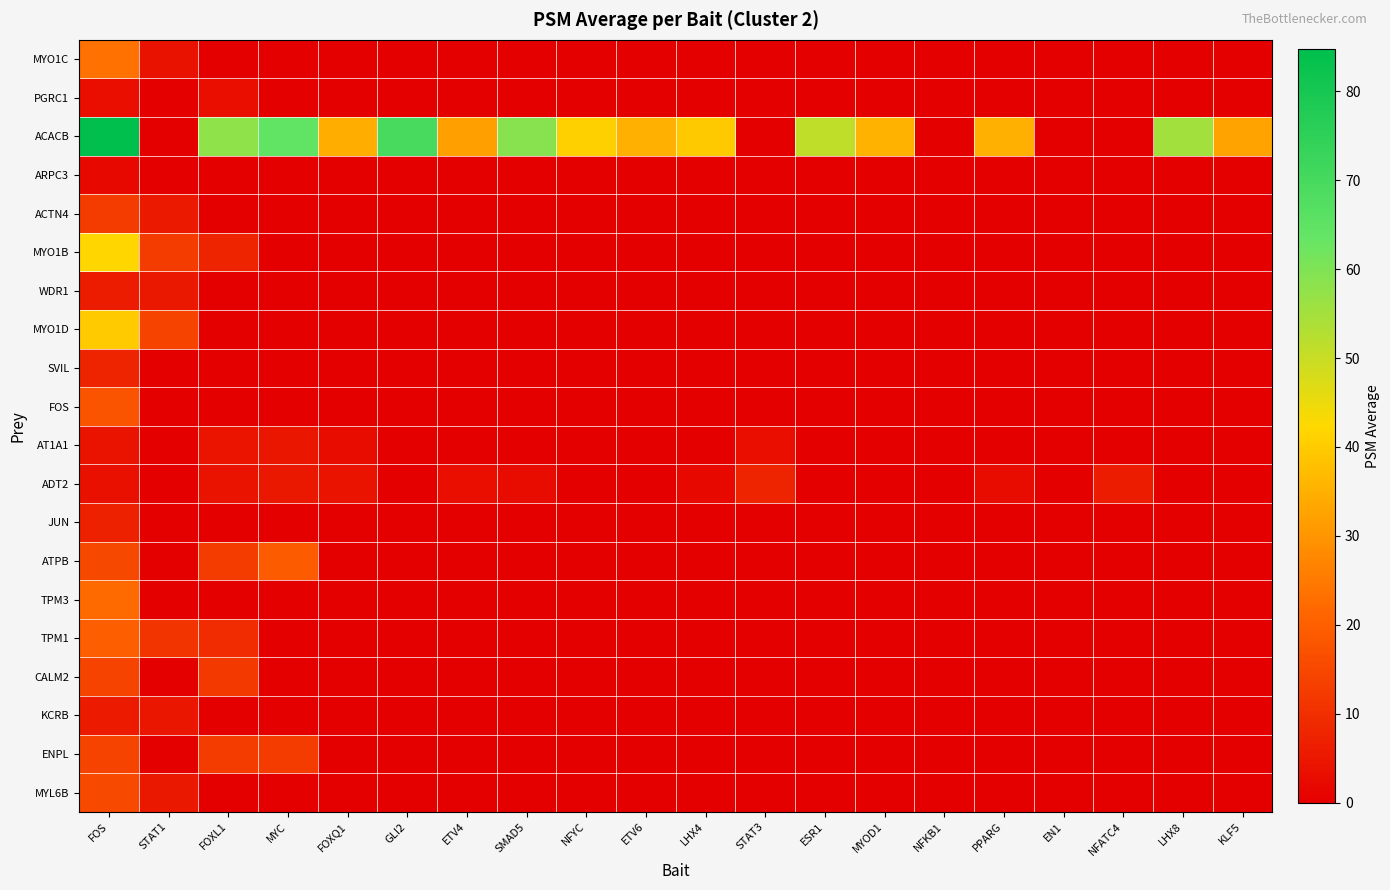

Rank the series at FOXL1 from lowest to highest value.

MYO1C, ARPC3, ACTN4, WDR1, MYO1D, SVIL, FOS, JUN, TPM3, KCRB, MYL6B, PGRC1, ADT2, AT1A1, MYO1B, TPM1, CALM2, ATPB, ENPL, ACACB